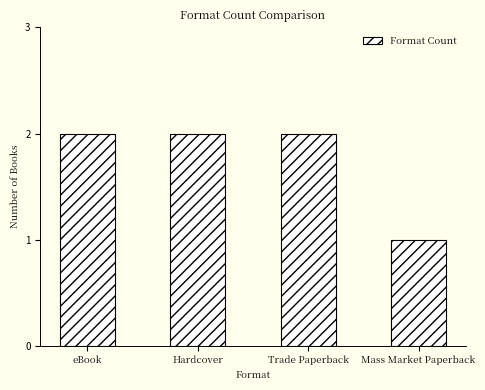

Are the bars horizontal?

No